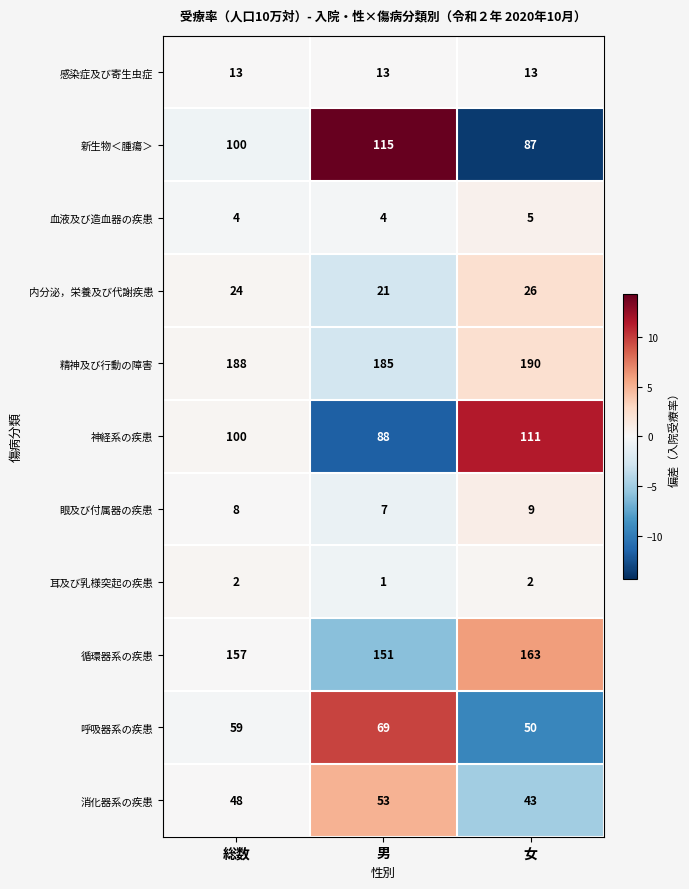

List the series in order of their peak value, highest first.

精神及び行動の障害, 循環器系の疾患, 新生物＜腫瘍＞, 神経系の疾患, 呼吸器系の疾患, 消化器系の疾患, 内分泌，栄養及び代謝疾患, 感染症及び寄生虫症, 眼及び付属器の疾患, 血液及び造血器の疾患, 耳及び乳様突起の疾患